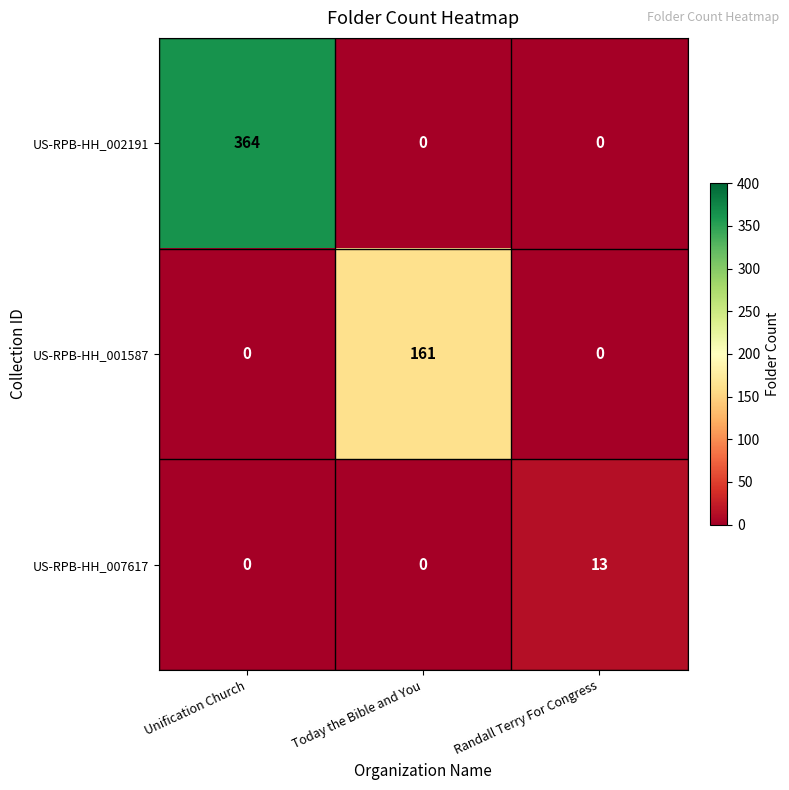

Is it true that US-RPB-HH_002191 equals 0 at Randall Terry For Congress?

True